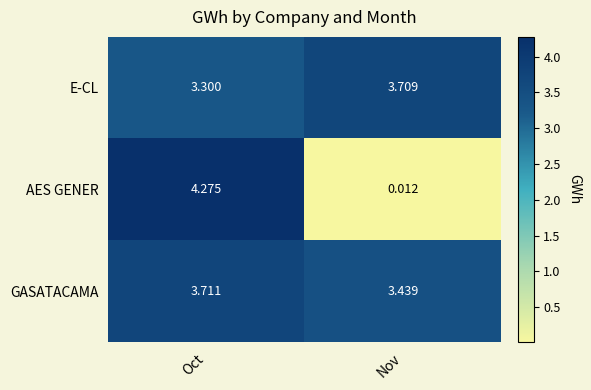

Count the number of data series in this chart.

3